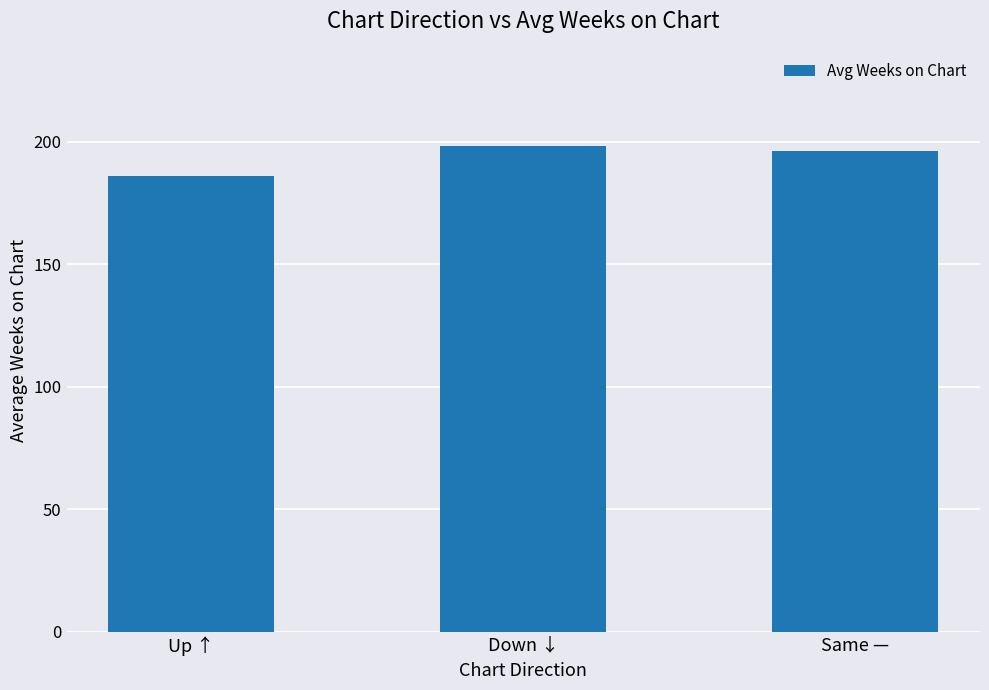

What is the approximate value at Up ↑?

186.3